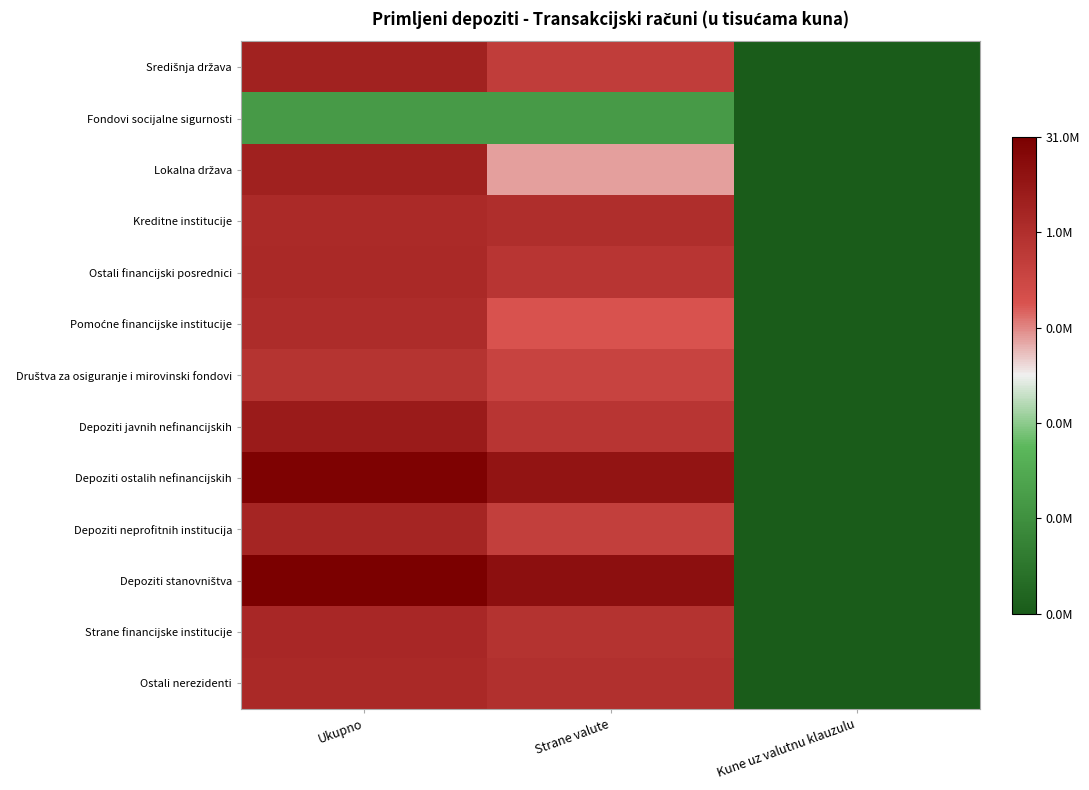

List the series in order of their peak value, highest first.

Depoziti stanovništva, Depoziti ostalih nefinancijskih, Depoziti javnih nefinancijskih, Lokalna država, Središnja država, Depoziti neprofitnih institucija, Strane financijske institucije, Ostali financijski posrednici, Ostali nerezidenti, Kreditne institucije, Pomoćne financijske institucije, Društva za osiguranje i mirovinski fondovi, Fondovi socijalne sigurnosti